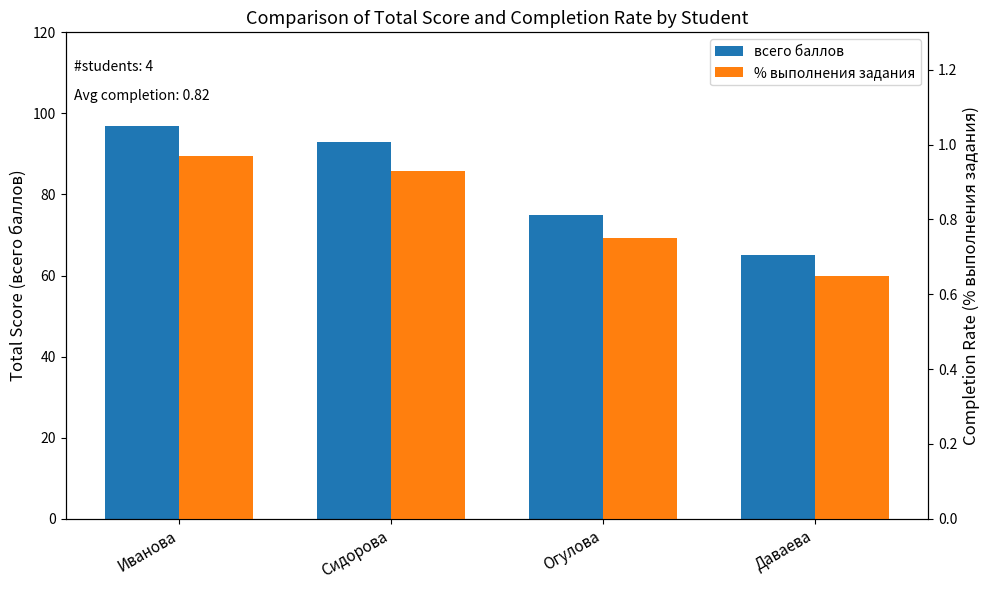

What is the label of the 4th bar from the left?

Даваева